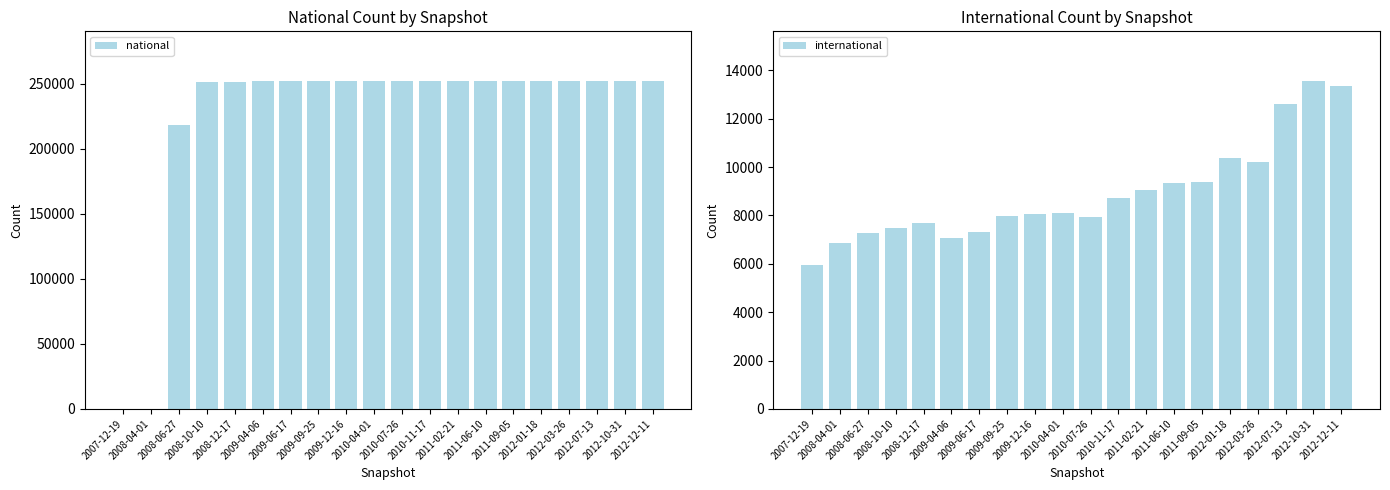

What is the total value across all series at 2012-03-26?

262861